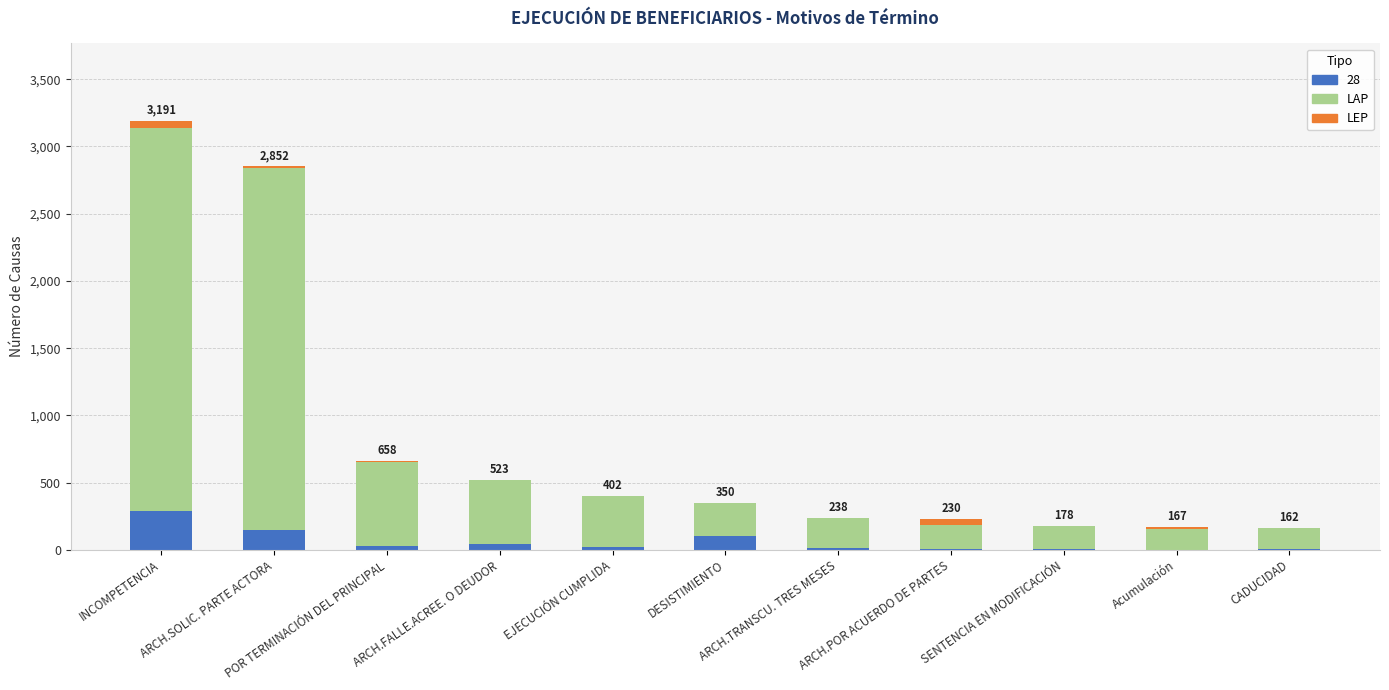

Which has a higher value, Acumulación or ARCH.SOLIC. PARTE ACTORA?

ARCH.SOLIC. PARTE ACTORA